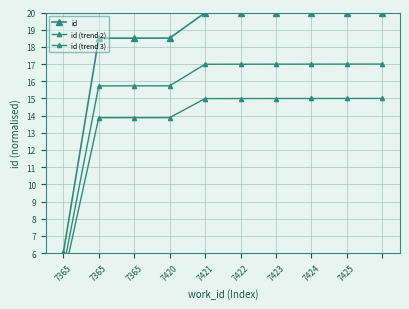

What is the smallest value displayed?

4.5